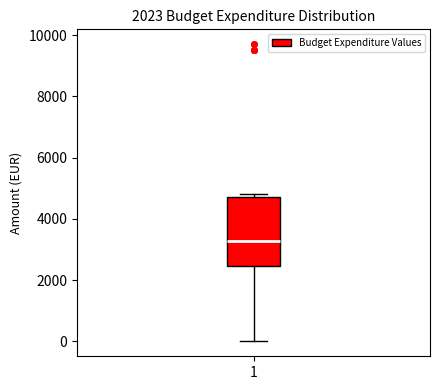

Where is the upper edge of the box at x = 1 on the y-axis? The values are not printed on the chart, so give them approximately, as read against the axis.

4800